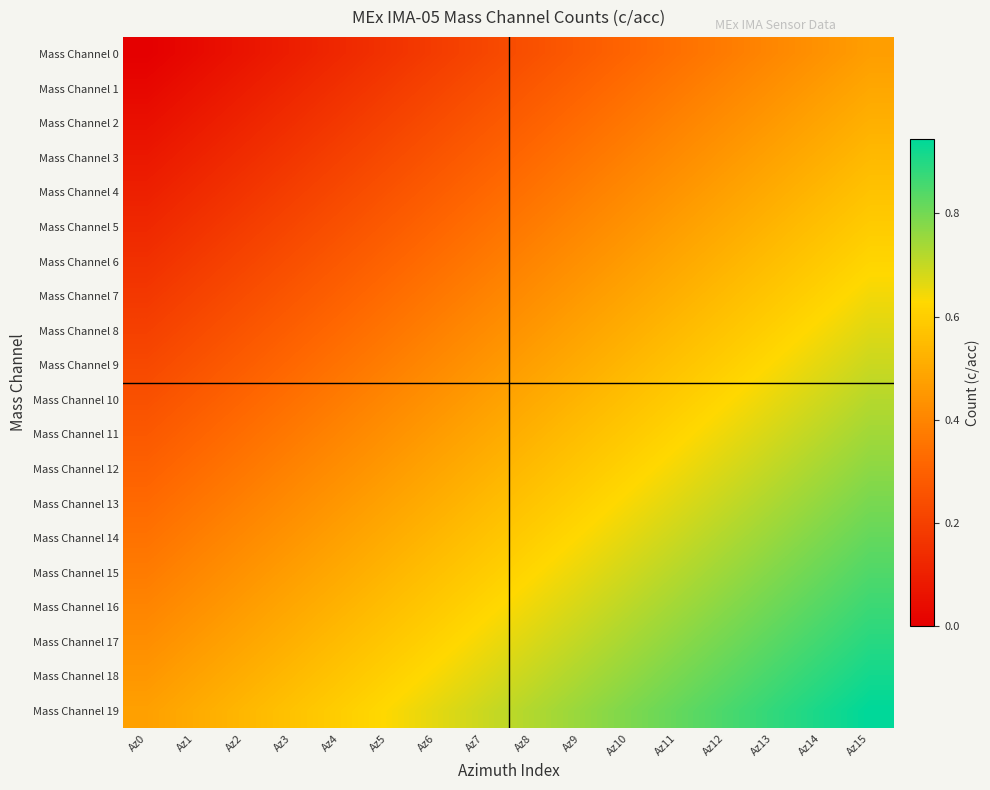

Reading right to left, list all the values displayed in this chart.

Mass Channel 0: Az15=0.5	Az14=0.4	Az13=0.4	Az12=0.4	Az11=0.3	Az10=0.3	Az9=0.3	Az8=0.2	Az7=0.2	Az6=0.2	Az5=0.2	Az4=0.1	Az3=0.1	Az2=0.1	Az1=0.0	Az0=0.0
Mass Channel 1: Az15=0.5	Az14=0.5	Az13=0.4	Az12=0.4	Az11=0.4	Az10=0.3	Az9=0.3	Az8=0.3	Az7=0.2	Az6=0.2	Az5=0.2	Az4=0.1	Az3=0.1	Az2=0.1	Az1=0.1	Az0=0.0
Mass Channel 2: Az15=0.5	Az14=0.5	Az13=0.5	Az12=0.4	Az11=0.4	Az10=0.4	Az9=0.3	Az8=0.3	Az7=0.3	Az6=0.2	Az5=0.2	Az4=0.2	Az3=0.1	Az2=0.1	Az1=0.1	Az0=0.1
Mass Channel 3: Az15=0.5	Az14=0.5	Az13=0.5	Az12=0.5	Az11=0.4	Az10=0.4	Az9=0.4	Az8=0.3	Az7=0.3	Az6=0.3	Az5=0.2	Az4=0.2	Az3=0.2	Az2=0.1	Az1=0.1	Az0=0.1
Mass Channel 4: Az15=0.6	Az14=0.5	Az13=0.5	Az12=0.5	Az11=0.4	Az10=0.4	Az9=0.4	Az8=0.3	Az7=0.3	Az6=0.3	Az5=0.3	Az4=0.2	Az3=0.2	Az2=0.2	Az1=0.1	Az0=0.1
Mass Channel 5: Az15=0.6	Az14=0.6	Az13=0.5	Az12=0.5	Az11=0.5	Az10=0.4	Az9=0.4	Az8=0.4	Az7=0.3	Az6=0.3	Az5=0.3	Az4=0.2	Az3=0.2	Az2=0.2	Az1=0.2	Az0=0.1
Mass Channel 6: Az15=0.6	Az14=0.6	Az13=0.6	Az12=0.5	Az11=0.5	Az10=0.5	Az9=0.4	Az8=0.4	Az7=0.4	Az6=0.3	Az5=0.3	Az4=0.3	Az3=0.2	Az2=0.2	Az1=0.2	Az0=0.1
Mass Channel 7: Az15=0.6	Az14=0.6	Az13=0.6	Az12=0.6	Az11=0.5	Az10=0.5	Az9=0.5	Az8=0.4	Az7=0.4	Az6=0.4	Az5=0.3	Az4=0.3	Az3=0.3	Az2=0.2	Az1=0.2	Az0=0.2
Mass Channel 8: Az15=0.7	Az14=0.6	Az13=0.6	Az12=0.6	Az11=0.5	Az10=0.5	Az9=0.5	Az8=0.5	Az7=0.4	Az6=0.4	Az5=0.4	Az4=0.3	Az3=0.3	Az2=0.3	Az1=0.2	Az0=0.2
Mass Channel 9: Az15=0.7	Az14=0.7	Az13=0.6	Az12=0.6	Az11=0.6	Az10=0.5	Az9=0.5	Az8=0.5	Az7=0.4	Az6=0.4	Az5=0.4	Az4=0.3	Az3=0.3	Az2=0.3	Az1=0.3	Az0=0.2
Mass Channel 10: Az15=0.7	Az14=0.7	Az13=0.7	Az12=0.6	Az11=0.6	Az10=0.6	Az9=0.5	Az8=0.5	Az7=0.5	Az6=0.4	Az5=0.4	Az4=0.4	Az3=0.3	Az2=0.3	Az1=0.3	Az0=0.2
Mass Channel 11: Az15=0.7	Az14=0.7	Az13=0.7	Az12=0.7	Az11=0.6	Az10=0.6	Az9=0.6	Az8=0.5	Az7=0.5	Az6=0.5	Az5=0.4	Az4=0.4	Az3=0.4	Az2=0.3	Az1=0.3	Az0=0.3
Mass Channel 12: Az15=0.8	Az14=0.7	Az13=0.7	Az12=0.7	Az11=0.6	Az10=0.6	Az9=0.6	Az8=0.6	Az7=0.5	Az6=0.5	Az5=0.5	Az4=0.4	Az3=0.4	Az2=0.4	Az1=0.3	Az0=0.3
Mass Channel 13: Az15=0.8	Az14=0.8	Az13=0.7	Az12=0.7	Az11=0.7	Az10=0.6	Az9=0.6	Az8=0.6	Az7=0.5	Az6=0.5	Az5=0.5	Az4=0.5	Az3=0.4	Az2=0.4	Az1=0.4	Az0=0.3
Mass Channel 14: Az15=0.8	Az14=0.8	Az13=0.8	Az12=0.7	Az11=0.7	Az10=0.7	Az9=0.6	Az8=0.6	Az7=0.6	Az6=0.5	Az5=0.5	Az4=0.5	Az3=0.4	Az2=0.4	Az1=0.4	Az0=0.3
Mass Channel 15: Az15=0.8	Az14=0.8	Az13=0.8	Az12=0.8	Az11=0.7	Az10=0.7	Az9=0.7	Az8=0.6	Az7=0.6	Az6=0.6	Az5=0.5	Az4=0.5	Az3=0.5	Az2=0.4	Az1=0.4	Az0=0.4
Mass Channel 16: Az15=0.9	Az14=0.8	Az13=0.8	Az12=0.8	Az11=0.7	Az10=0.7	Az9=0.7	Az8=0.7	Az7=0.6	Az6=0.6	Az5=0.6	Az4=0.5	Az3=0.5	Az2=0.5	Az1=0.4	Az0=0.4
Mass Channel 17: Az15=0.9	Az14=0.9	Az13=0.8	Az12=0.8	Az11=0.8	Az10=0.7	Az9=0.7	Az8=0.7	Az7=0.6	Az6=0.6	Az5=0.6	Az4=0.6	Az3=0.5	Az2=0.5	Az1=0.5	Az0=0.4
Mass Channel 18: Az15=0.9	Az14=0.9	Az13=0.9	Az12=0.8	Az11=0.8	Az10=0.8	Az9=0.7	Az8=0.7	Az7=0.7	Az6=0.6	Az5=0.6	Az4=0.6	Az3=0.5	Az2=0.5	Az1=0.5	Az0=0.5
Mass Channel 19: Az15=0.9	Az14=0.9	Az13=0.9	Az12=0.8	Az11=0.8	Az10=0.8	Az9=0.8	Az8=0.7	Az7=0.7	Az6=0.7	Az5=0.6	Az4=0.6	Az3=0.6	Az2=0.5	Az1=0.5	Az0=0.5